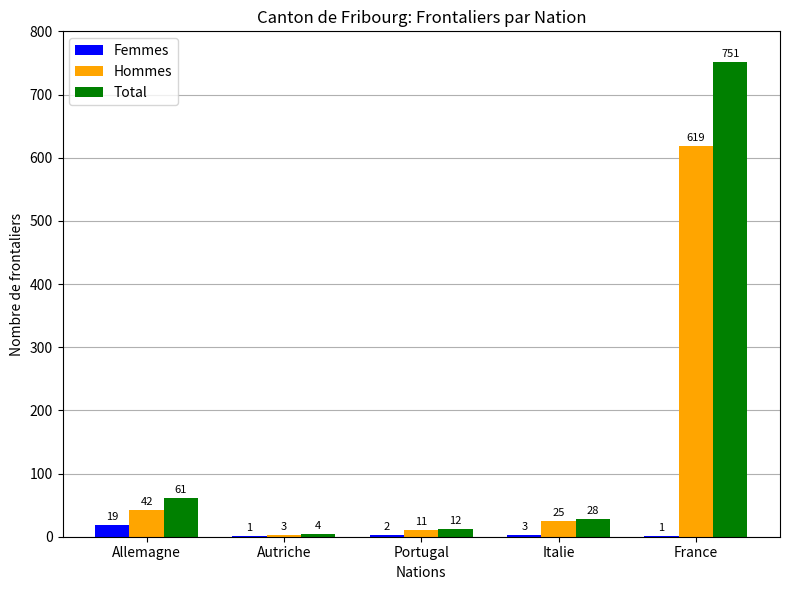

What is the approximate value of Total at Autriche?

4